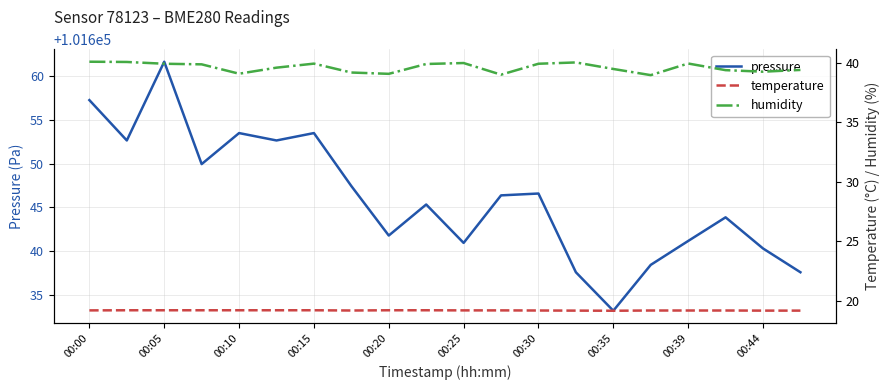

Does the chart have visible grid lines?

Yes